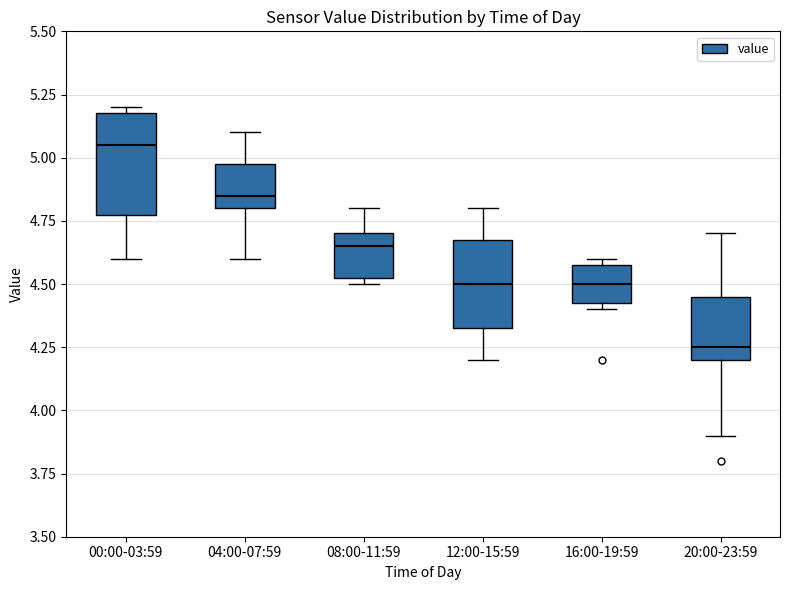

Reading left to right, transcribe this box plot: for each box, give where its median line is, the range the box spans, and where its two whiskers end, as read against the y-axis. The values are not printed on the chart, so give them approximately, as read against the axis.

00:00-03:59: median 5.05, box 4.80 to 5.20, whiskers 4.60 to 5.20 (just above the box's upper edge)
04:00-07:59: median 4.85, box 4.80 to 5.00, whiskers 4.60 to 5.10
08:00-11:59: median 4.65, box 4.55 to 4.70, whiskers 4.50 to 4.80
12:00-15:59: median 4.50, box 4.35 to 4.70, whiskers 4.20 to 4.80
16:00-19:59: median 4.50, box 4.45 to 4.60, whiskers 4.40 to 4.60 (just above the box's upper edge)
20:00-23:59: median 4.25, box 4.20 to 4.45, whiskers 3.90 to 4.70